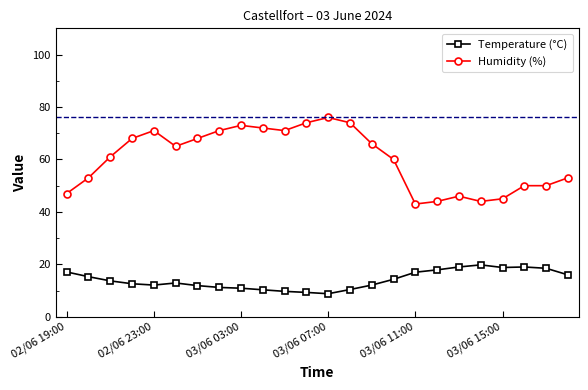

True or false: Temperature (°C) has more than 0 points higher than both neighbors.

True